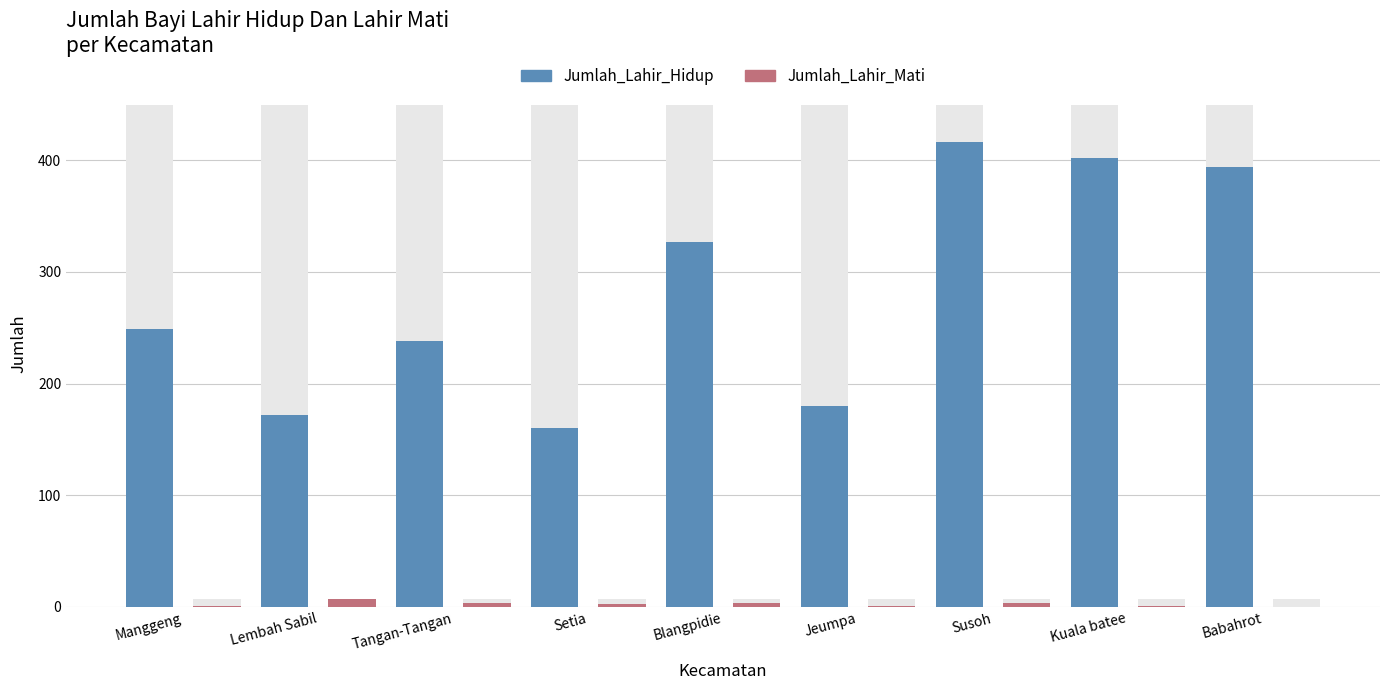

Which series has the largest total across all categories?

Jumlah_Lahir_Hidup